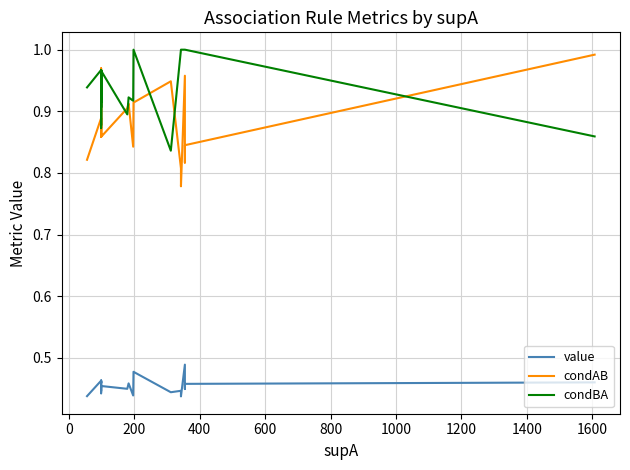

What is the difference between the highest and lowest values at 0?

0.5